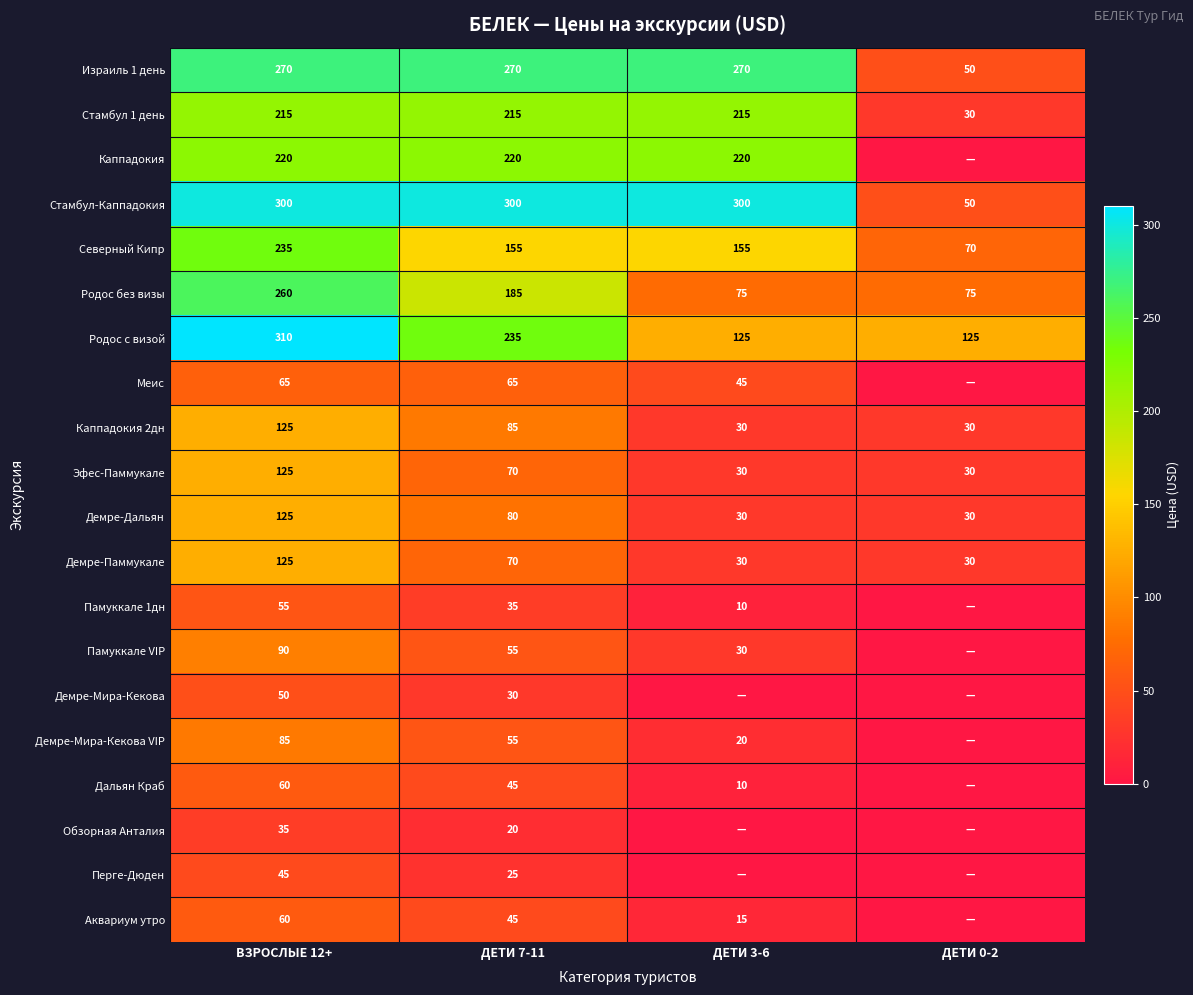

What is the sum of all Демре-Паммукале values?

255